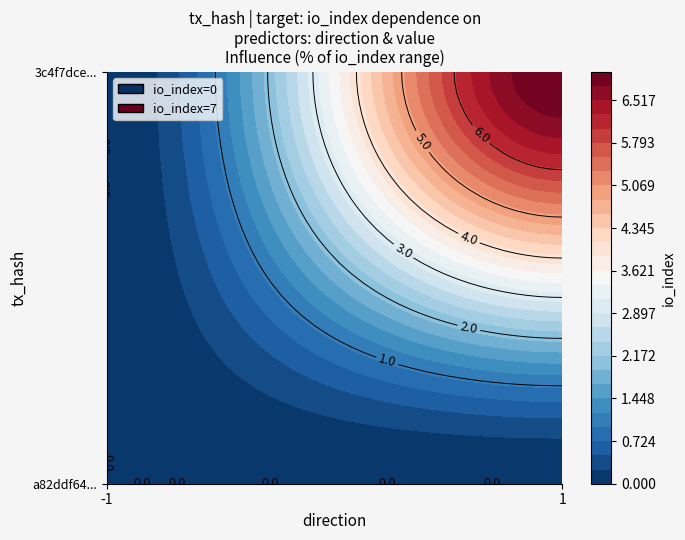

Rank the series by their average value, from highest to lowest.

3c4f7dcebb9f7e4690e39dd8156c1de87abae4f, a82ddf64f63cee1a74d60dd73081de09112cedc